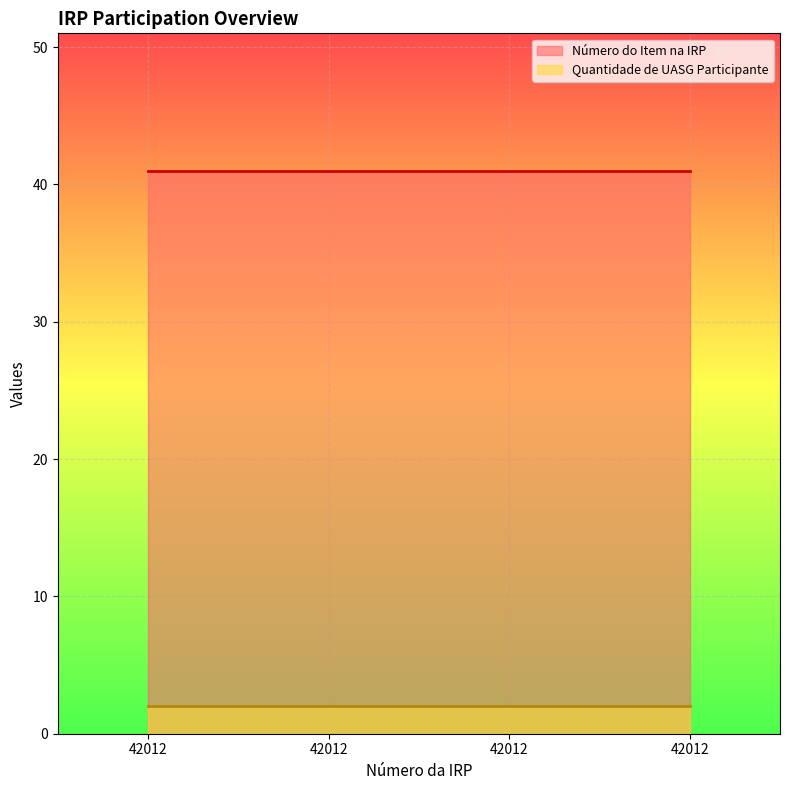

How many lines are shown in the chart?

2